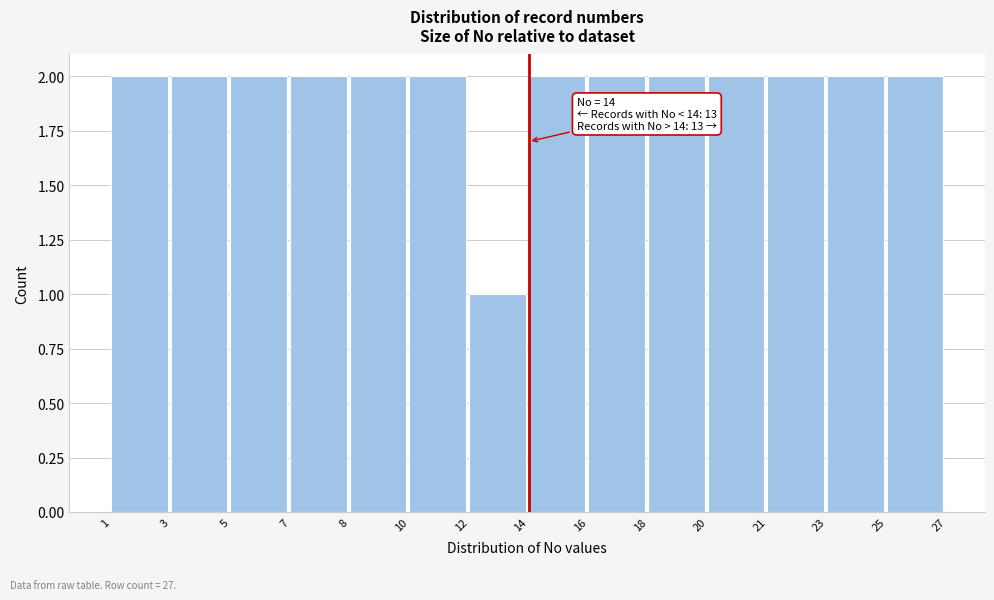

Reading left to right, list all the values displayed in this chart.

1=2	3=2	5=2	7=2	8=2	10=2	12=1	14=2	16=2	18=2	20=2	21=2	23=2	25=2